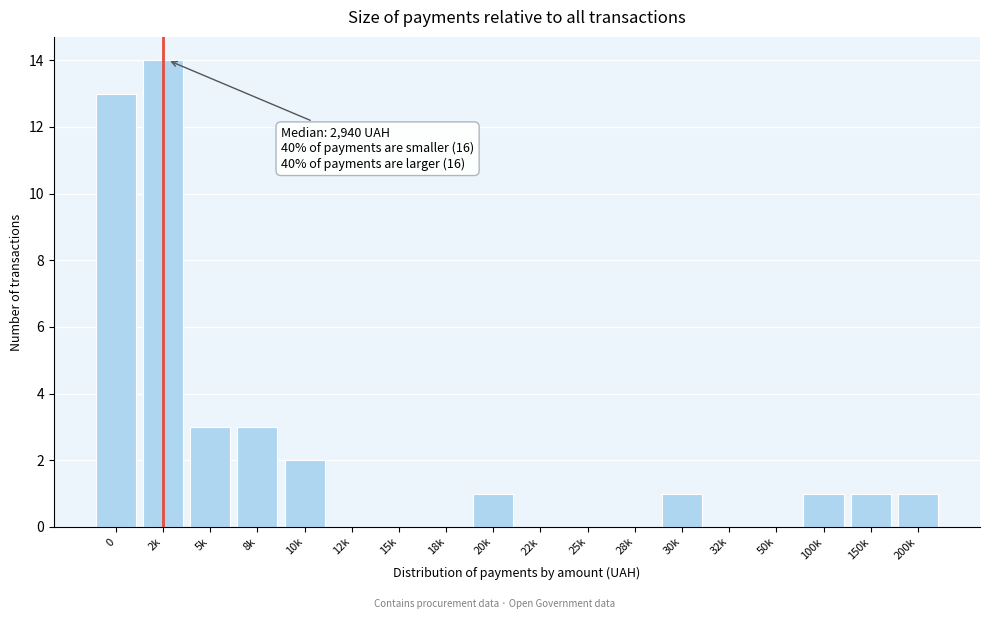

Reading left to right, extract all data points from this chart.

0=13	2k=14	5k=3	8k=3	10k=2	12k=0	15k=0	18k=0	20k=1	22k=0	25k=0	28k=0	30k=1	32k=0	50k=0	100k=1	150k=1	200k=1